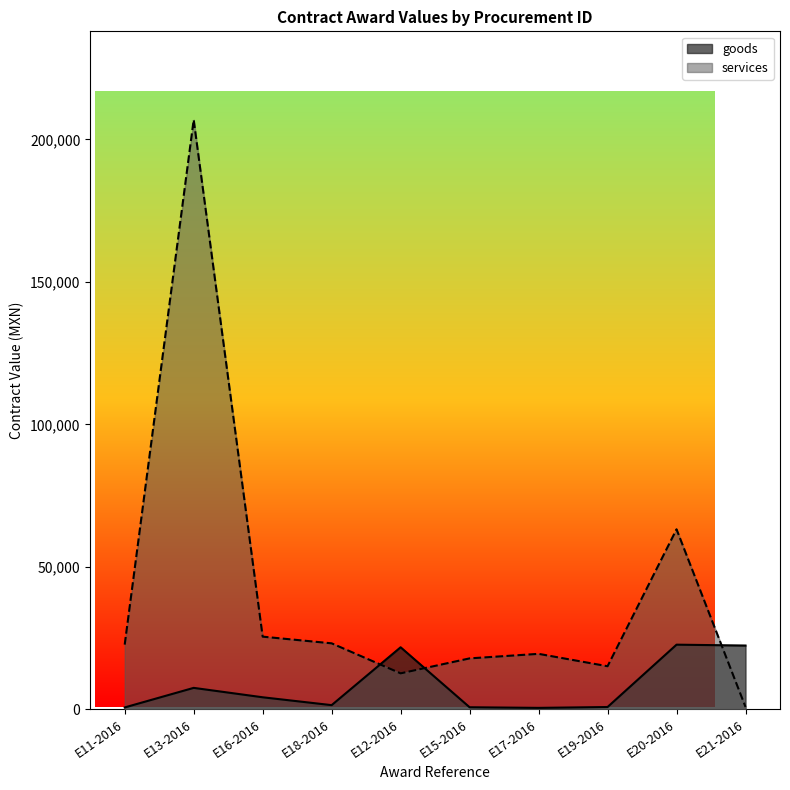

What is the total value across all series at E13-2016?

214396.5